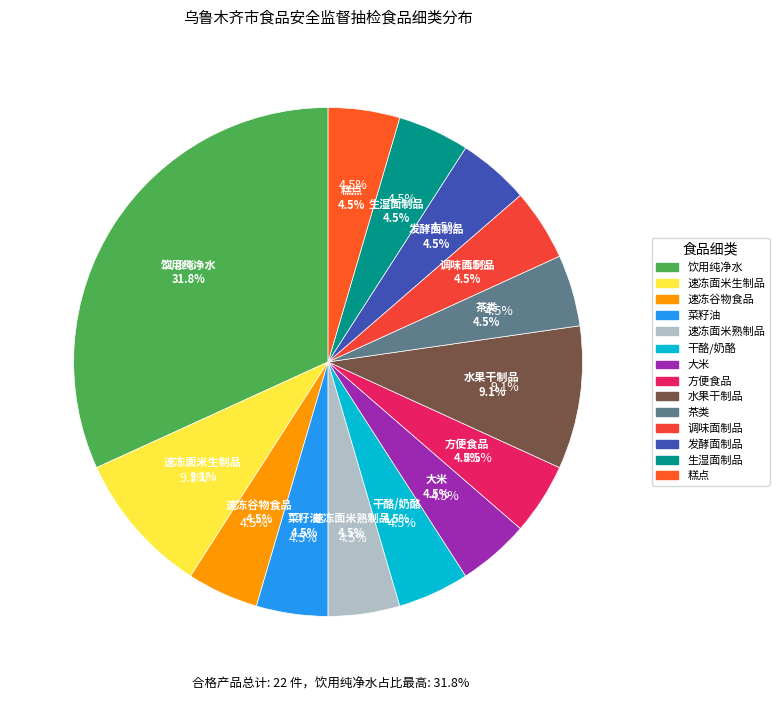

Is there a majority slice in this chart?

No